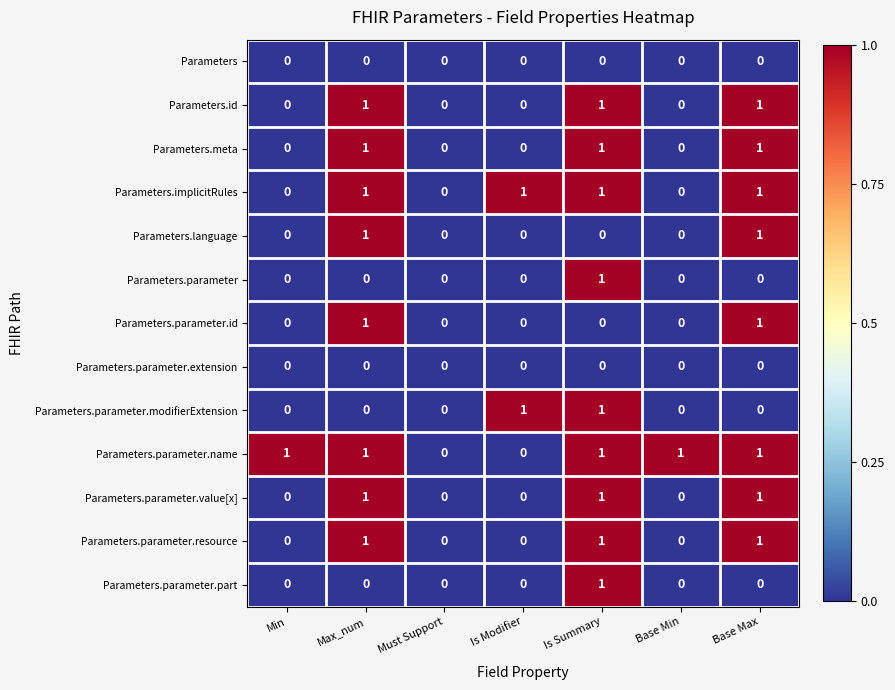

At which category is the sum across all series the highest?

Is Summary